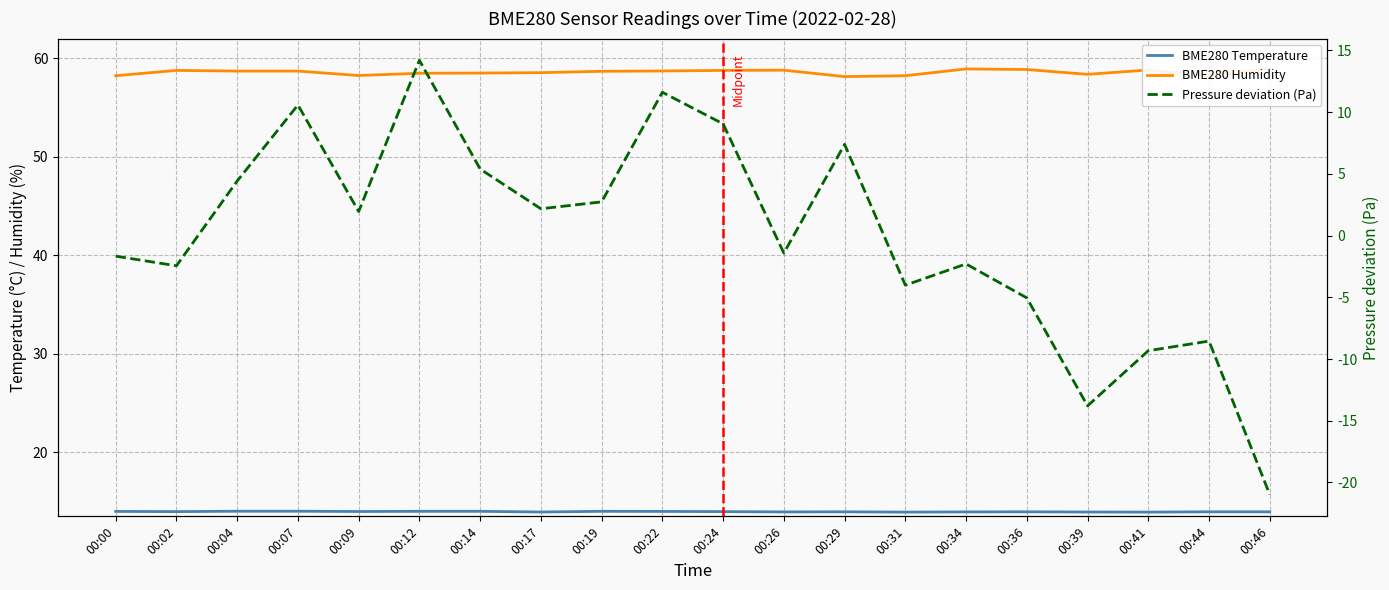

At 00:44, list the series in order from smallest to largest.

Pressure deviation (Pa), BME280 Temperature, BME280 Humidity